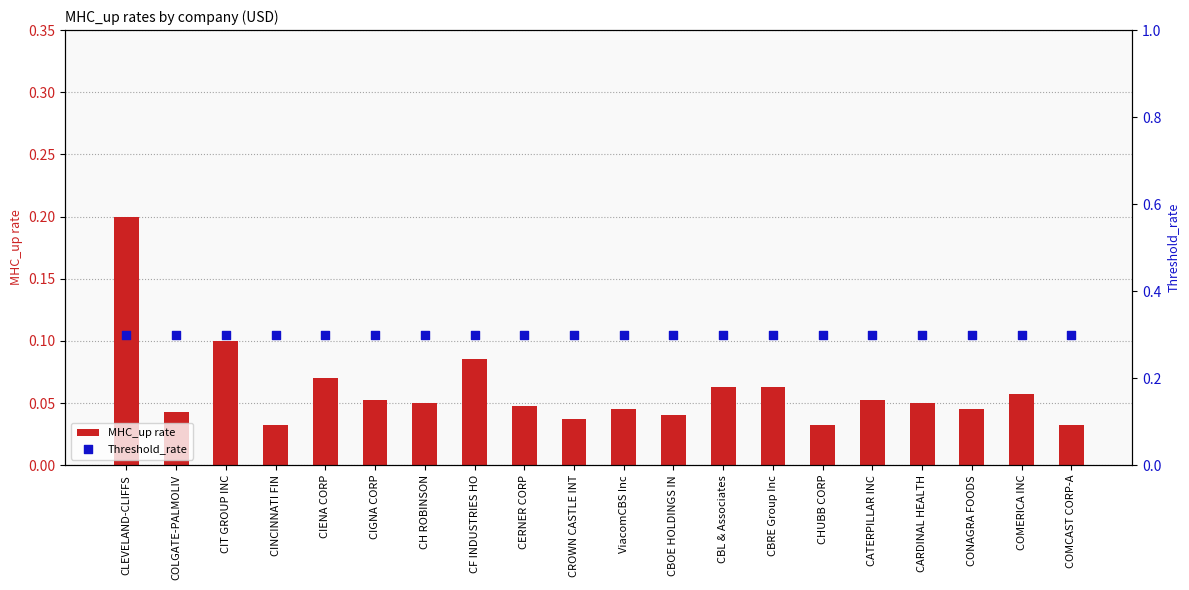

Which series has the largest total across all categories?

Threshold_rate